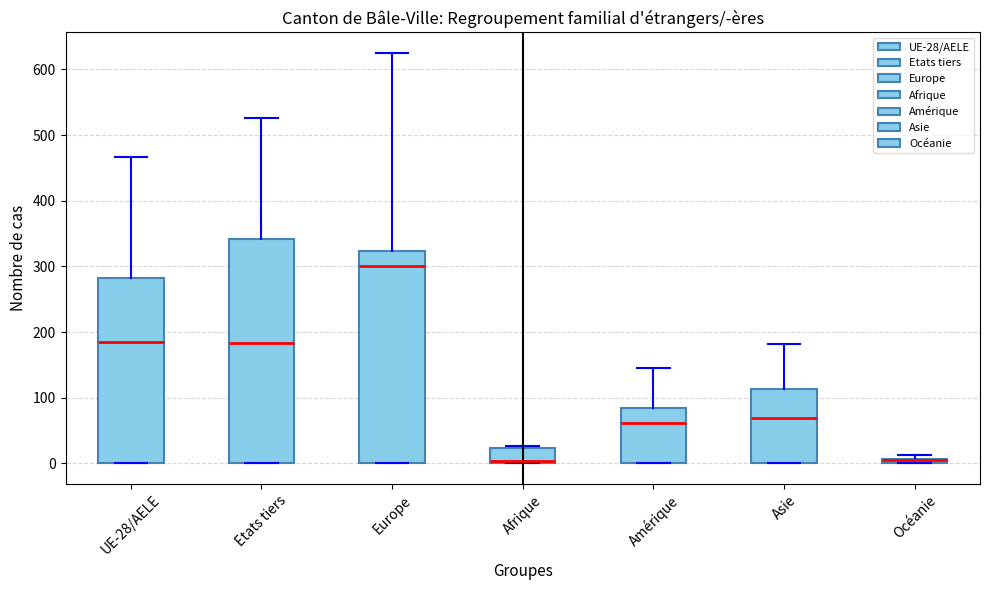

Which box is the tallest, from its lower edge to its upper edge?

Etats tiers